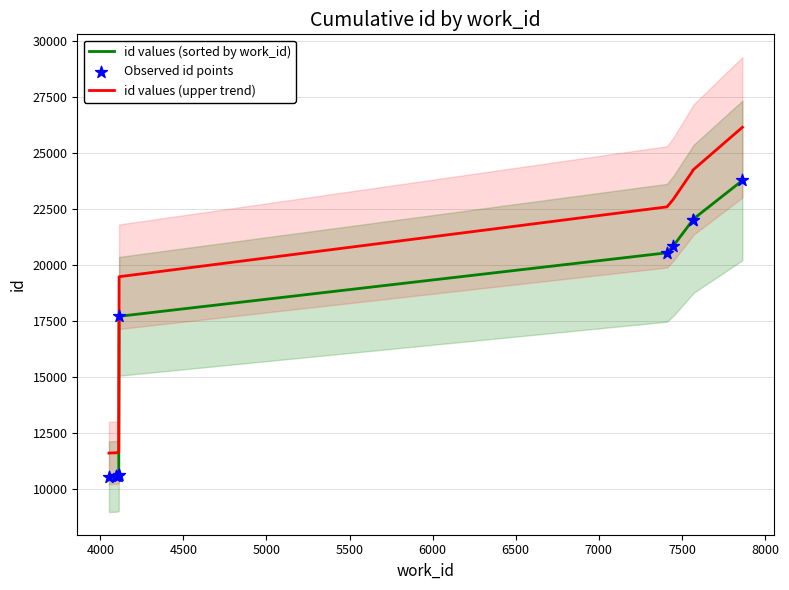

Which series contains the lowest Y value?

id values (sorted by work_id)